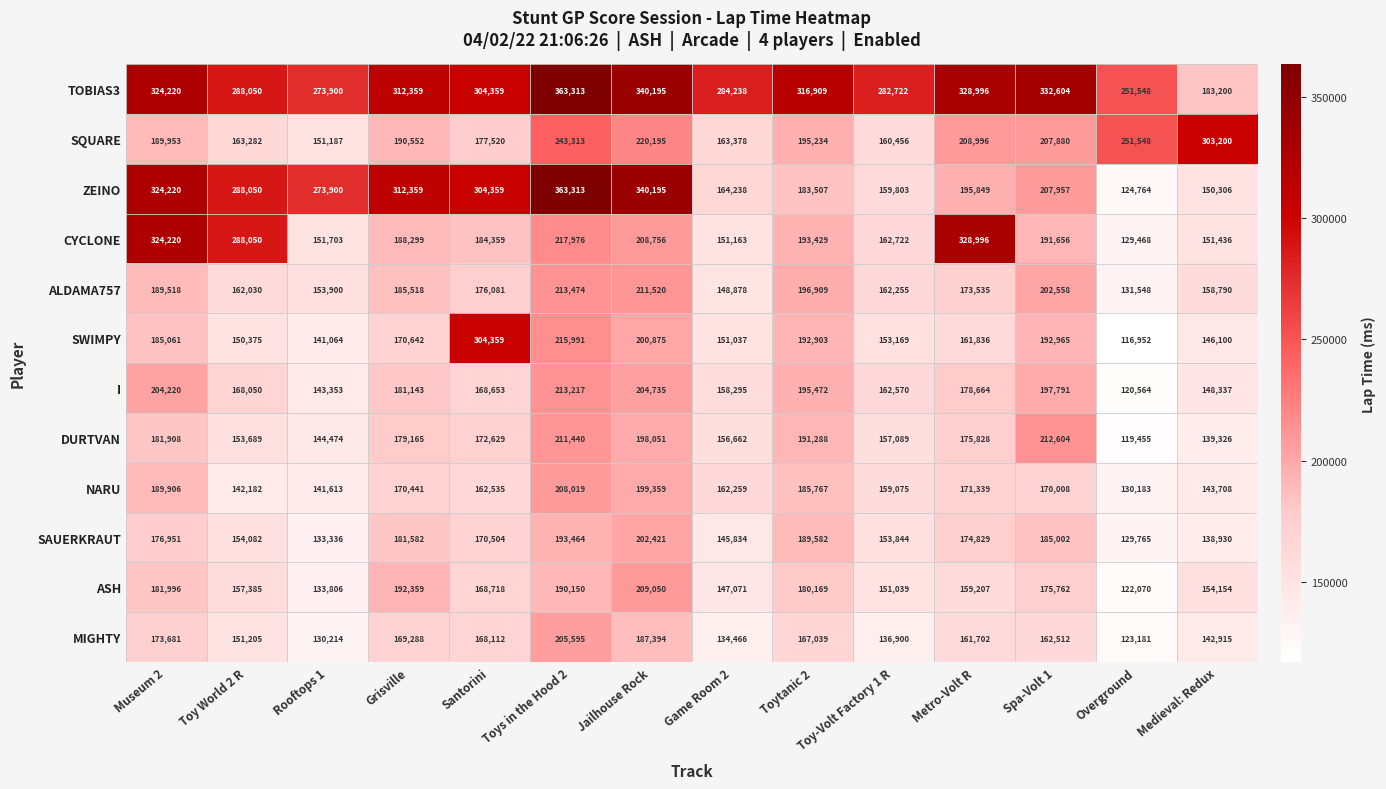

What is the difference between the TOBIAS3 values at Grisville and Museum 2?

11861